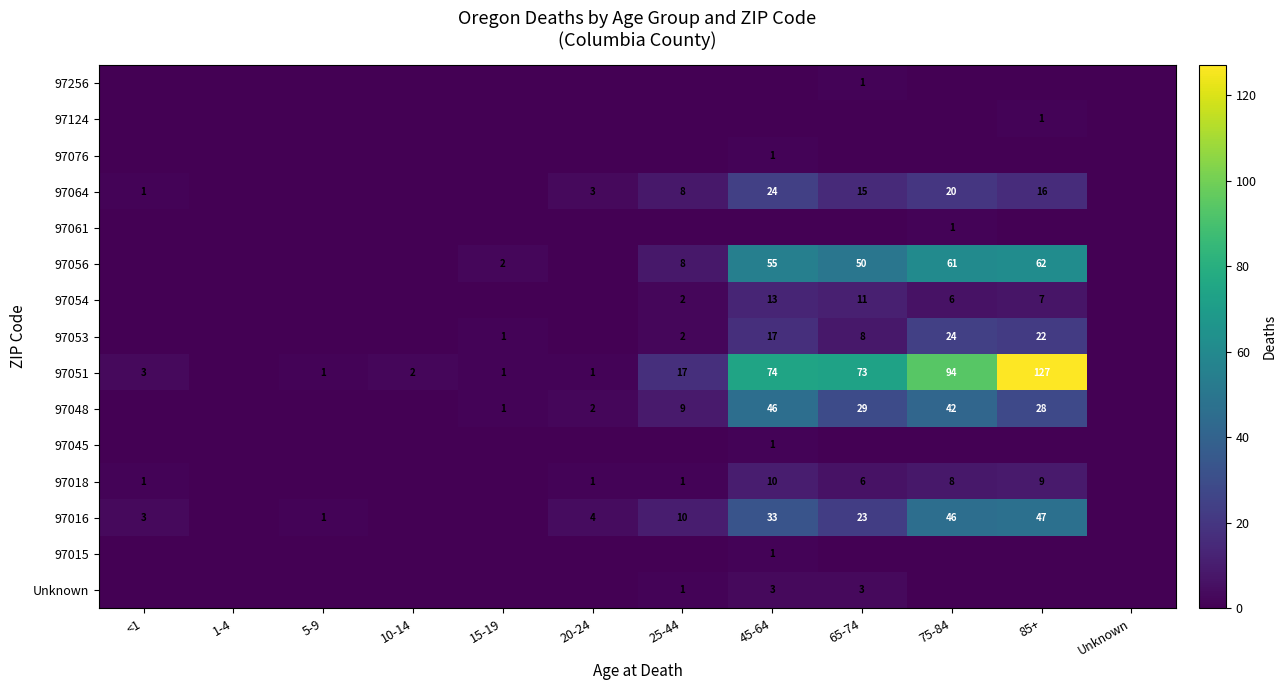

What is the sum of the 97054 values at 75-84 and 25-44?

8